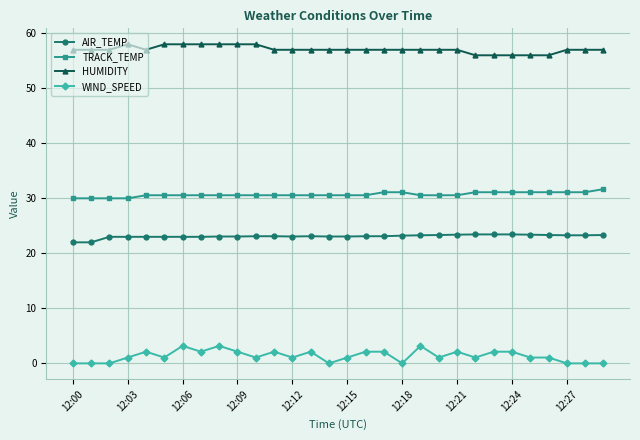

At how many categories does at least one series exceed 55?

30